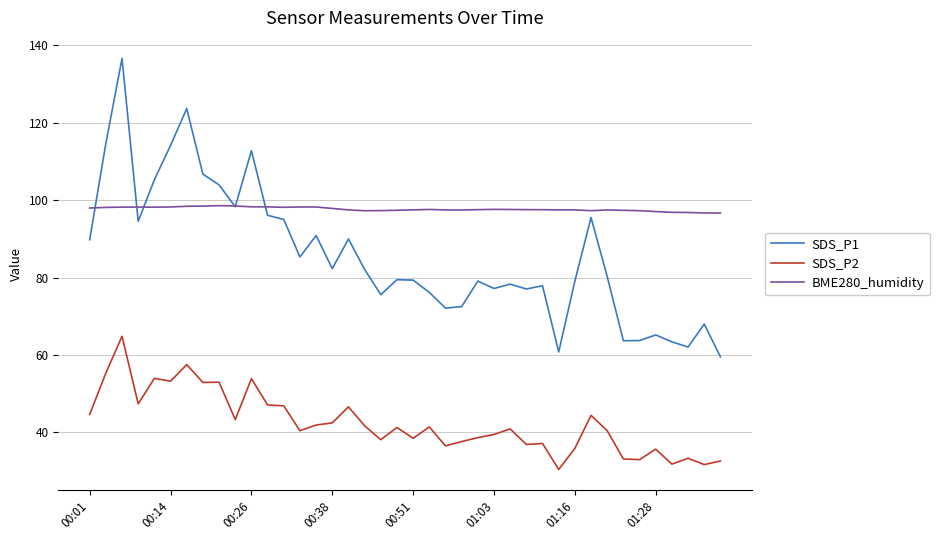

What is the difference between the second highest and second lowest values in the SDS_P2 series?

25.8